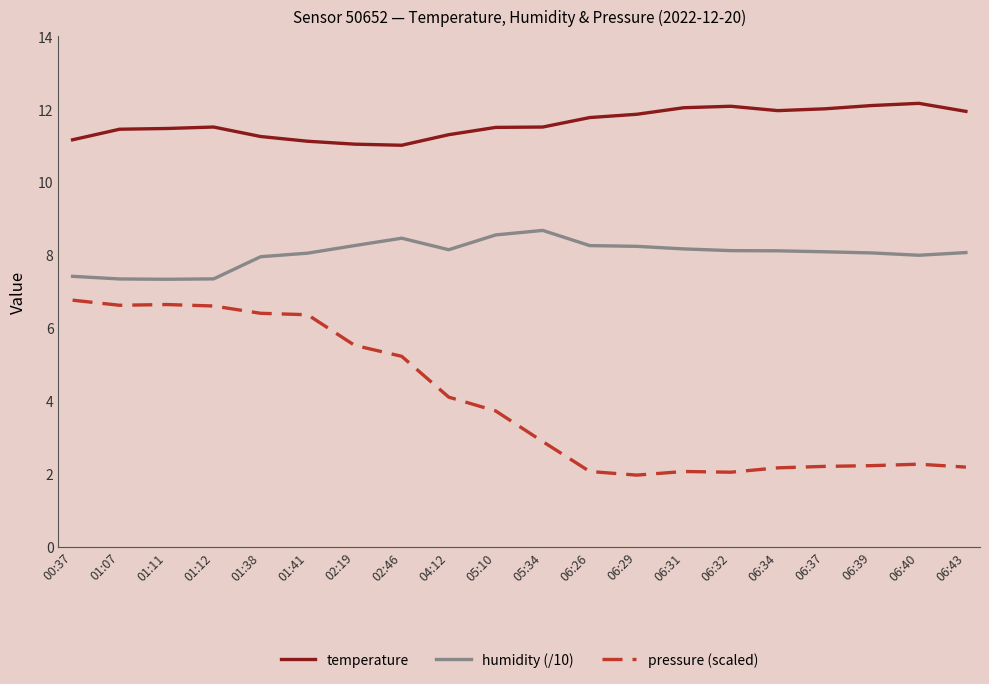

What position from the right is 06:26?

9